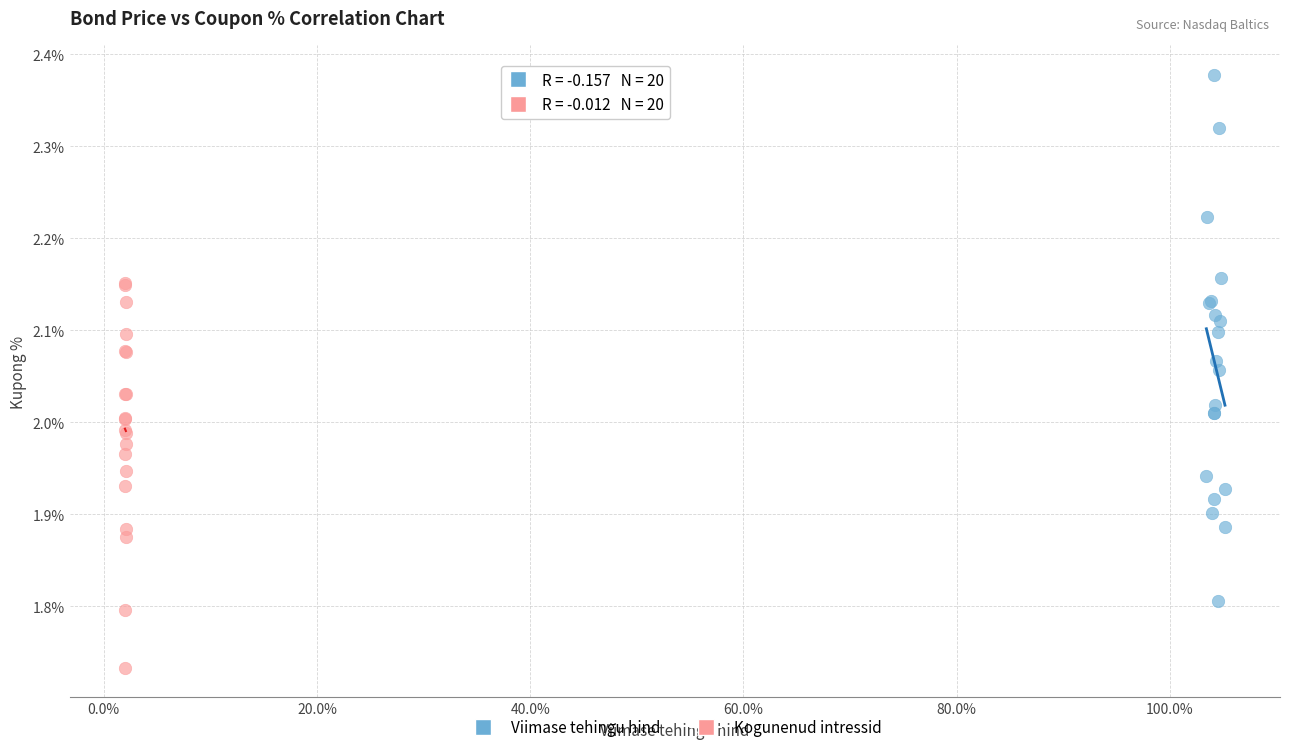

Which series has the largest Y range (max minus min)?

Viimase tehingu hind